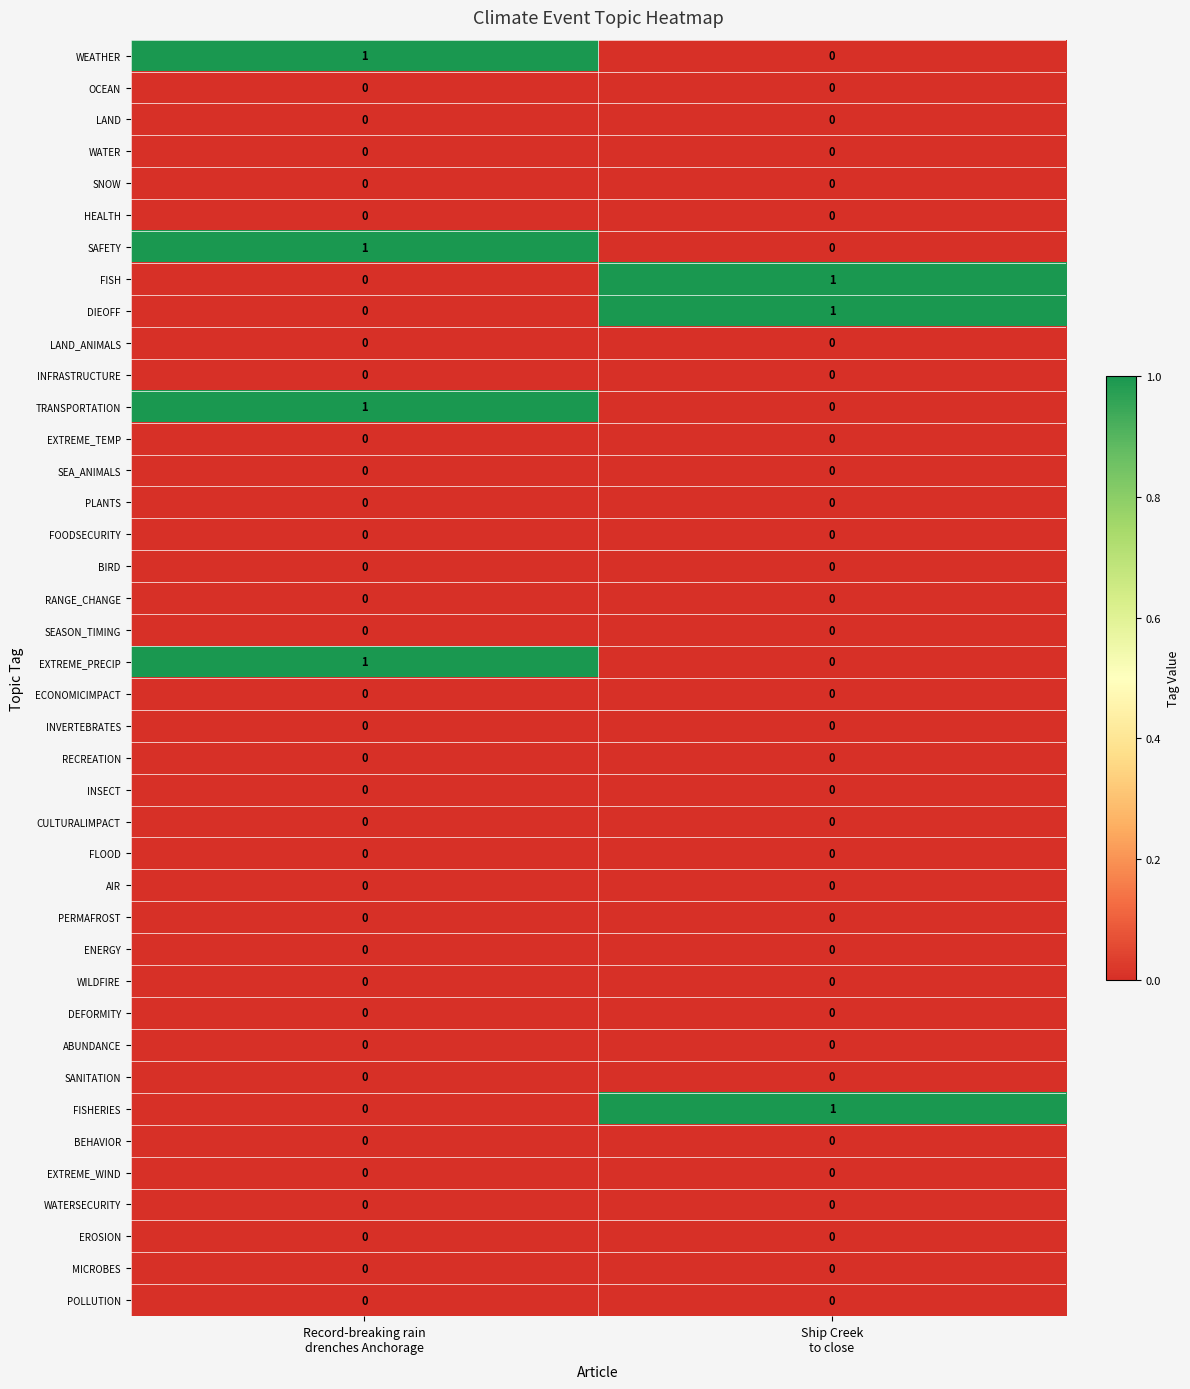

How many data points does each series have?

2